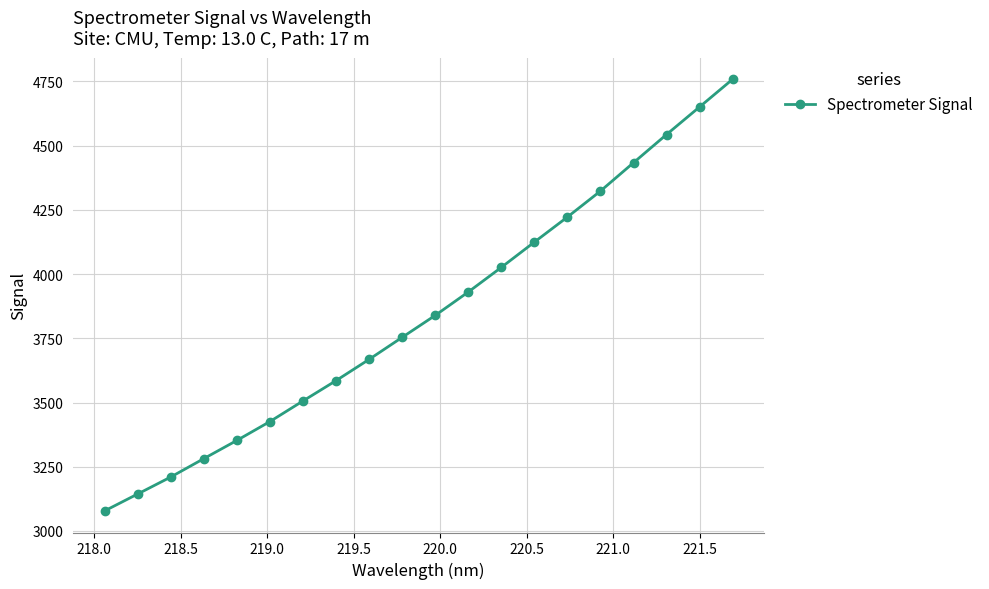

Does the chart display data point markers on the line(s)?

Yes